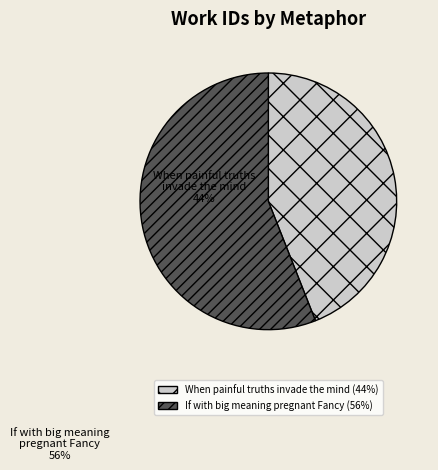

Combined, do When painful truths invade the mind and If with big meaning pregnant Fancy account for over 50%?

Yes